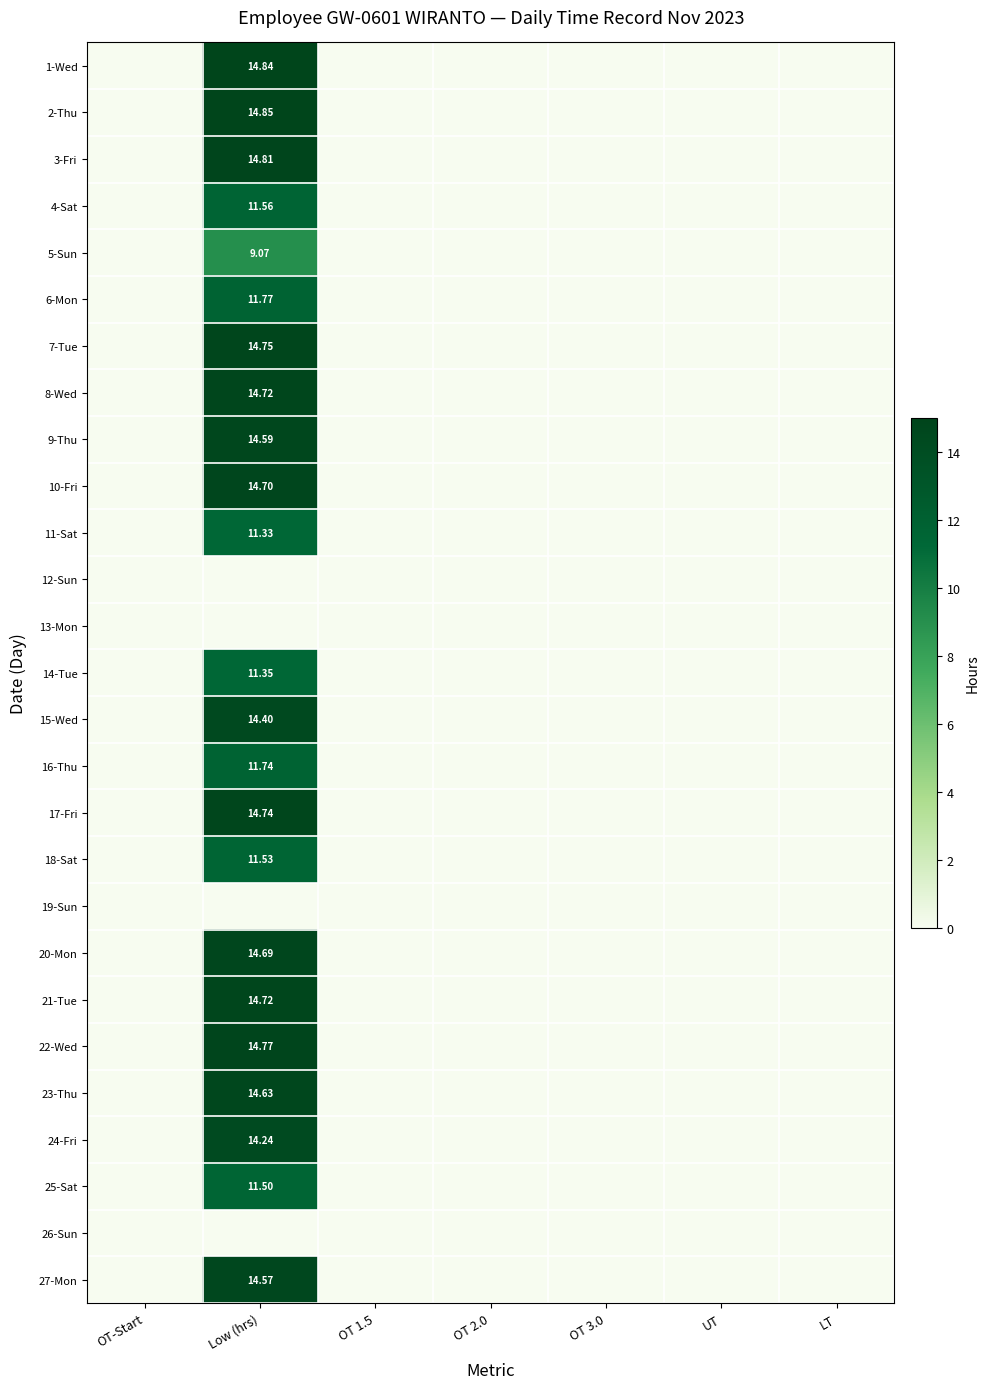

At which category is the sum across all series the highest?

Low (hrs)